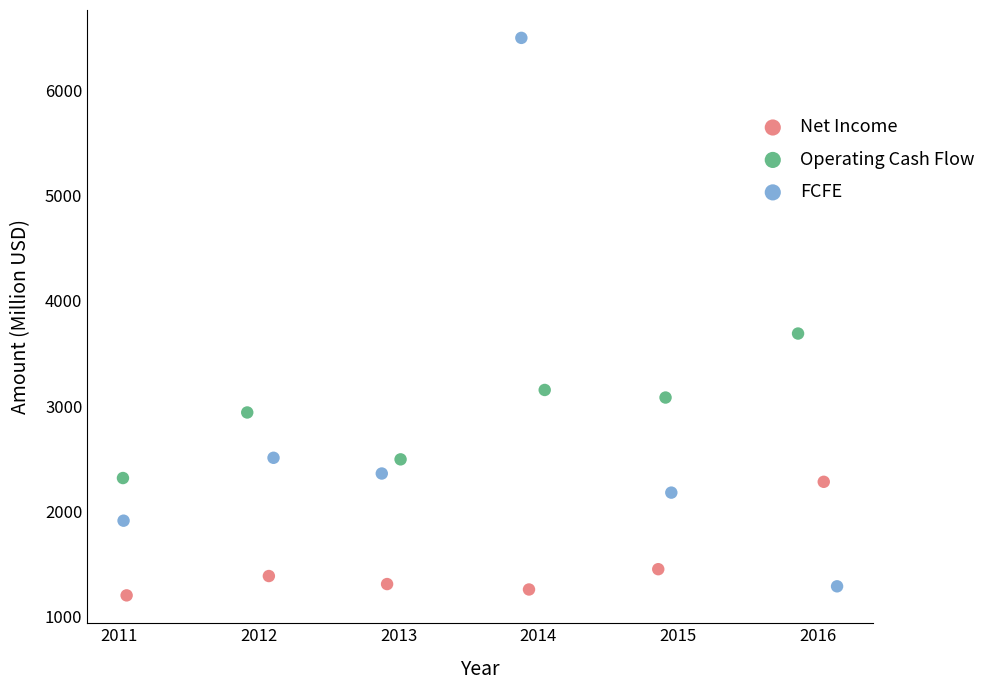

What are all the series names shown in the legend?

Net Income, Operating Cash Flow, FCFE